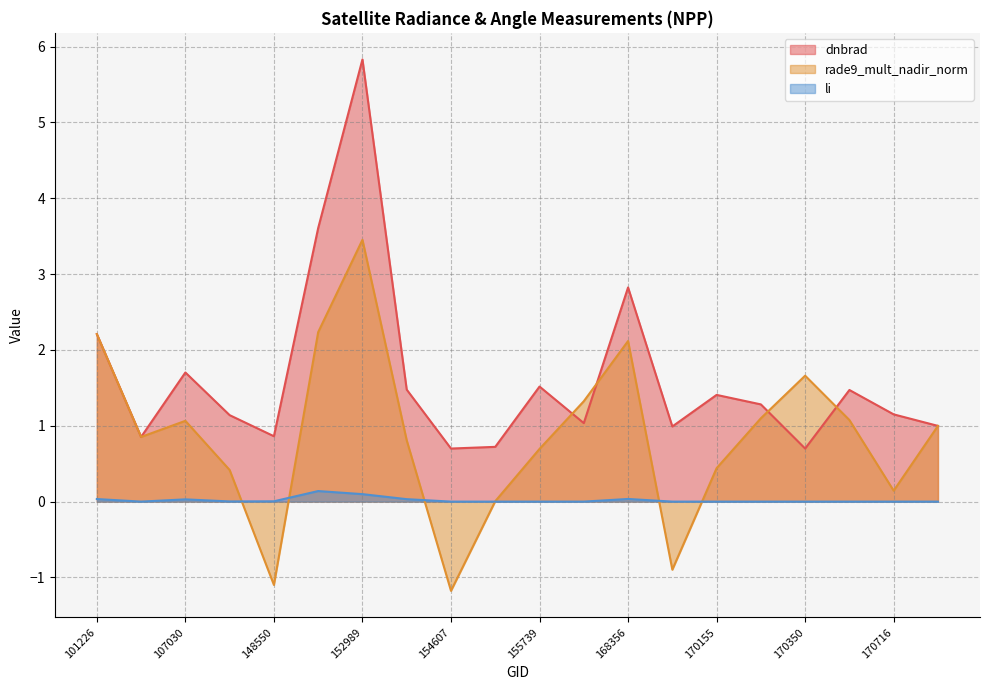

Where is the first local minimum for li?

103202